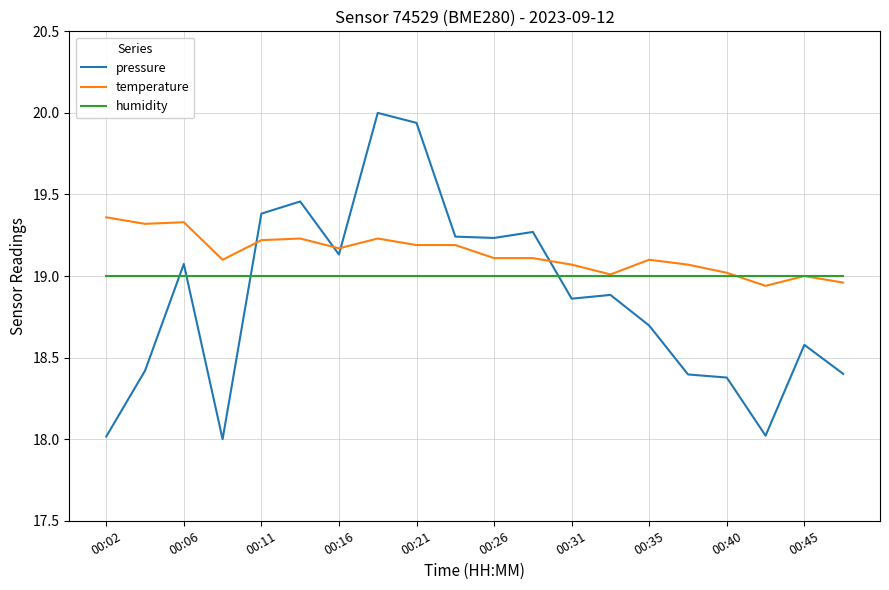

Which series has the widest spread of values?

pressure